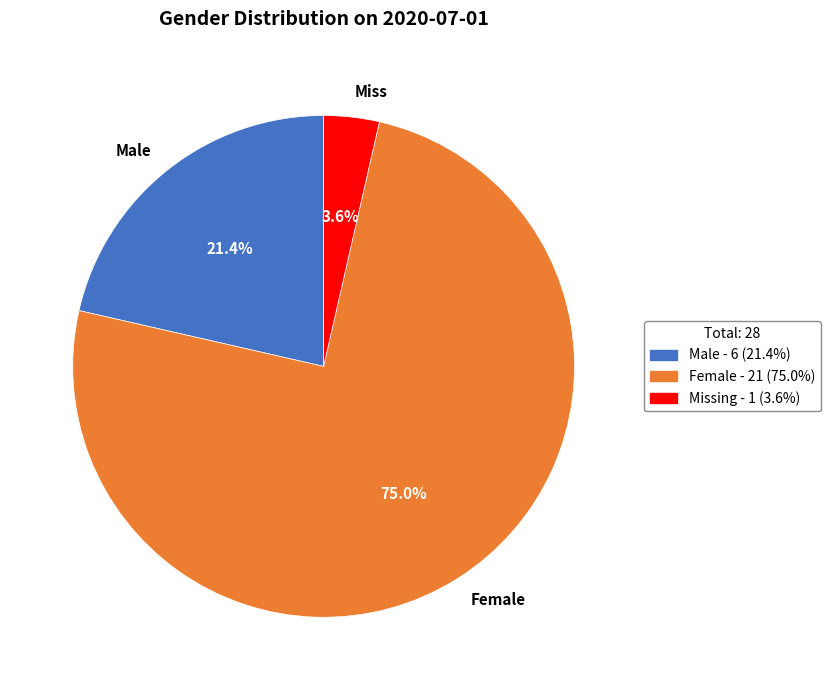

Rank the categories by value from lowest to highest.

Miss, Male, Female